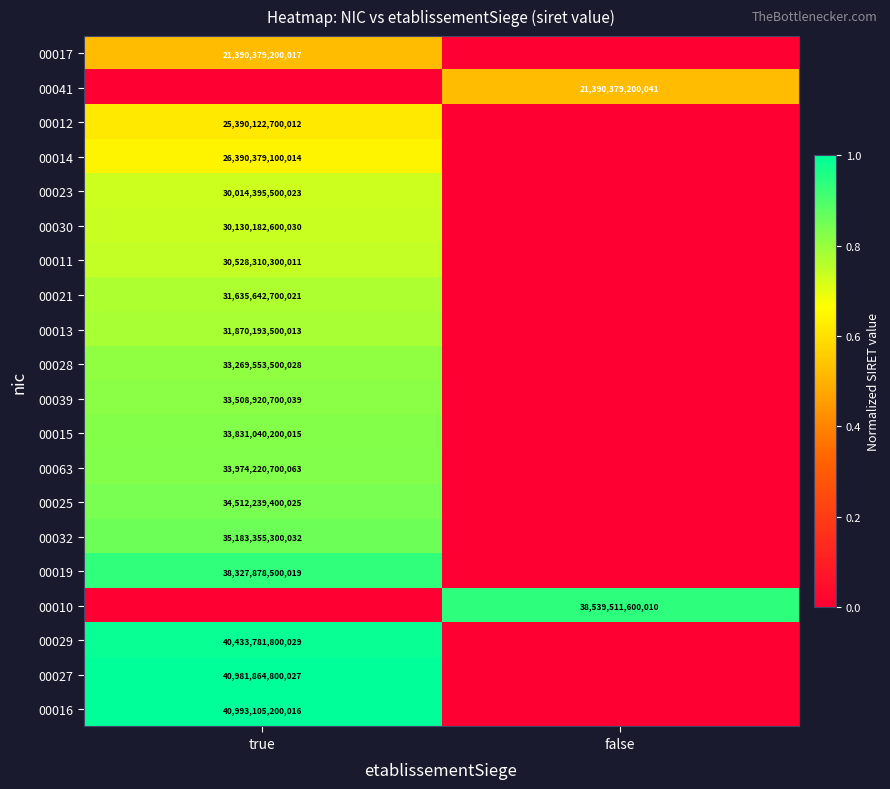

The value of 00032 at true is 14847584245785. True or false?

False